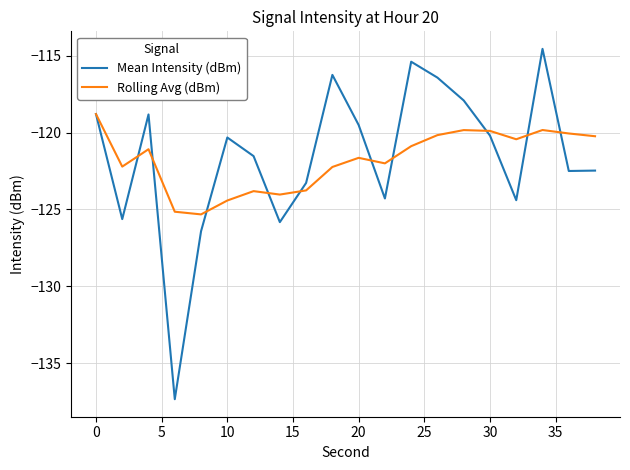

Which series ends up on top after the final intersection of Mean Intensity (dBm) and Rolling Avg (dBm)?

Rolling Avg (dBm)